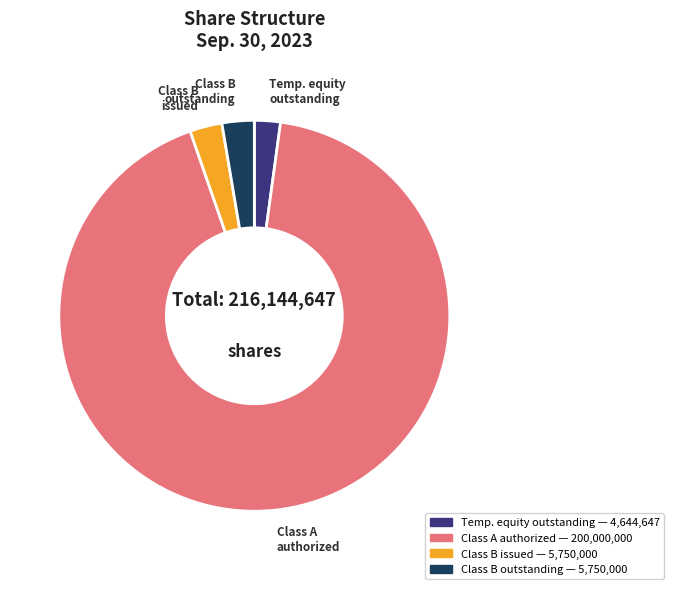

Is there a majority slice in this chart?

Yes